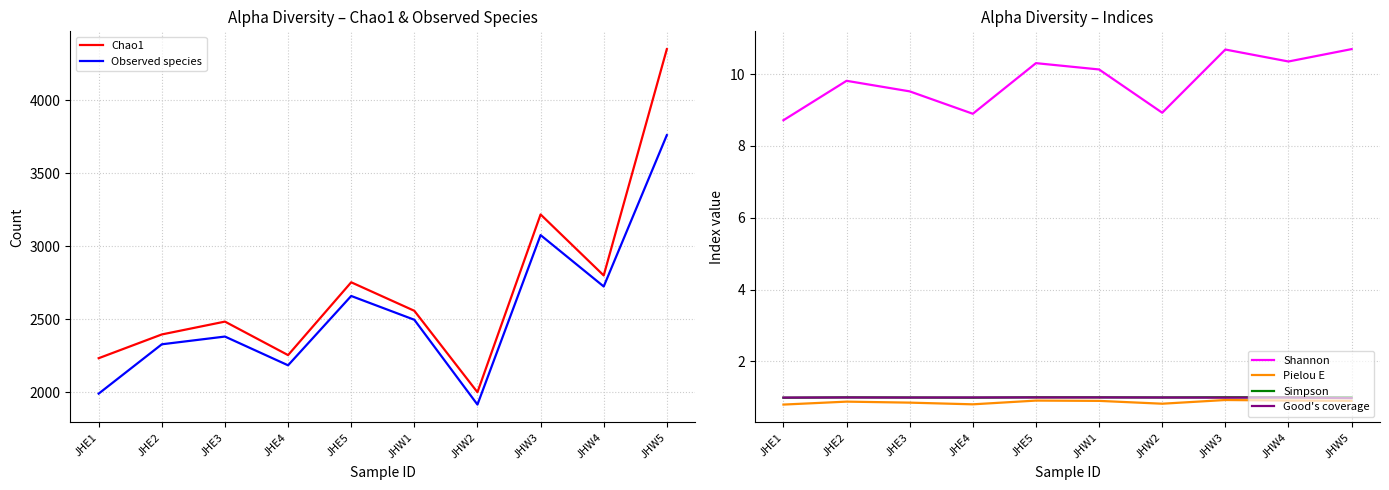

At which category does Observed species reach its first local valley?

JHE4